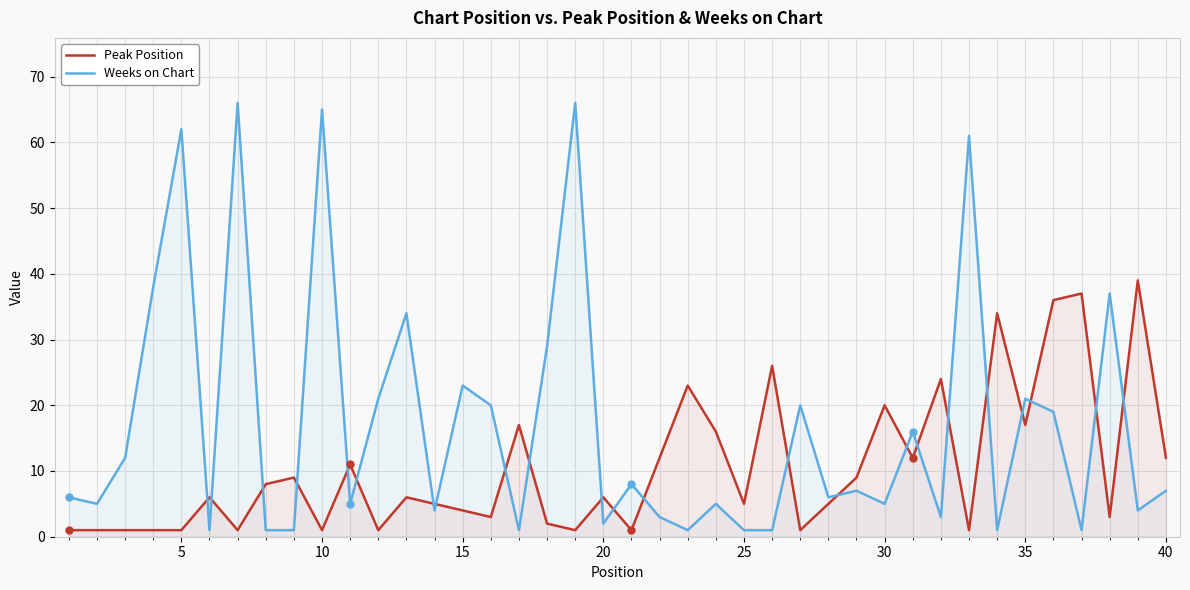

Which series has the largest range (max minus min)?

Weeks on Chart